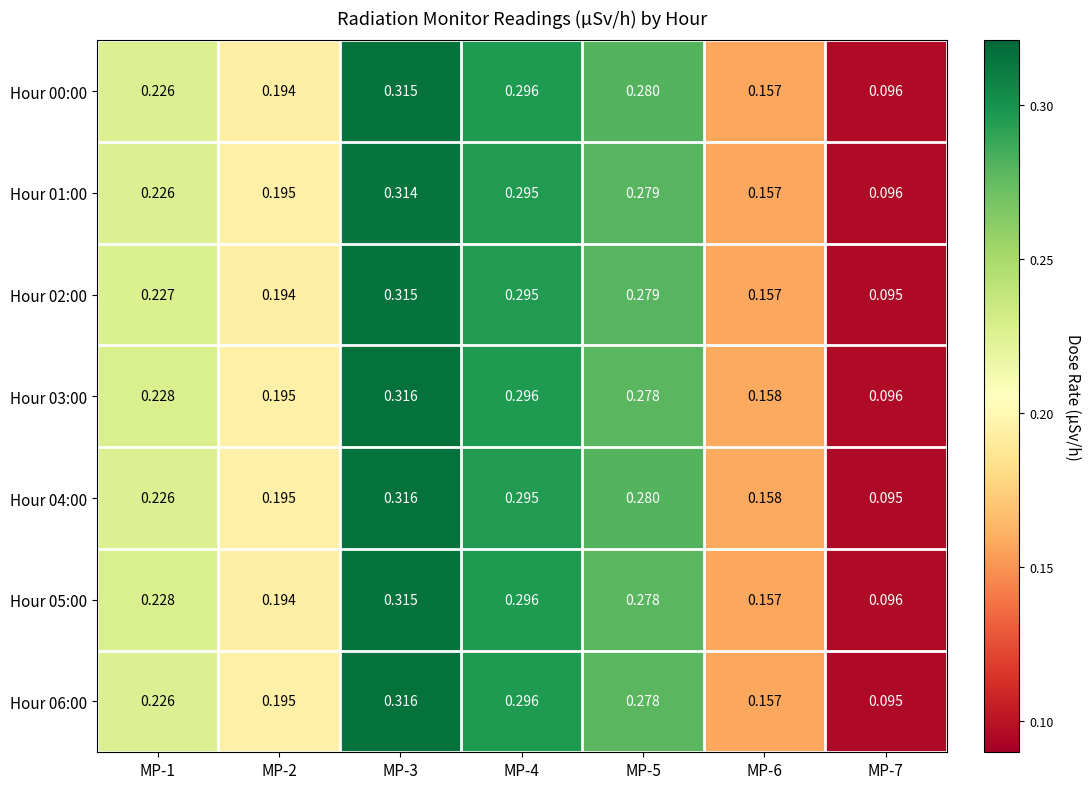

At which category does the chart reach its peak across all series?

MP-3